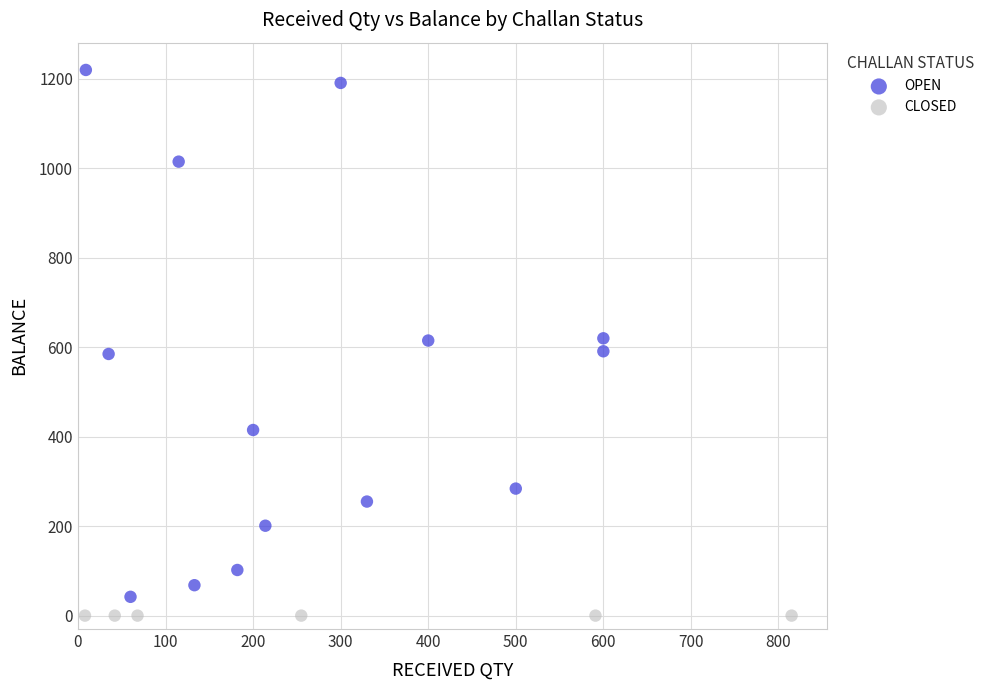

Which series reaches the maximum Y coordinate?

OPEN